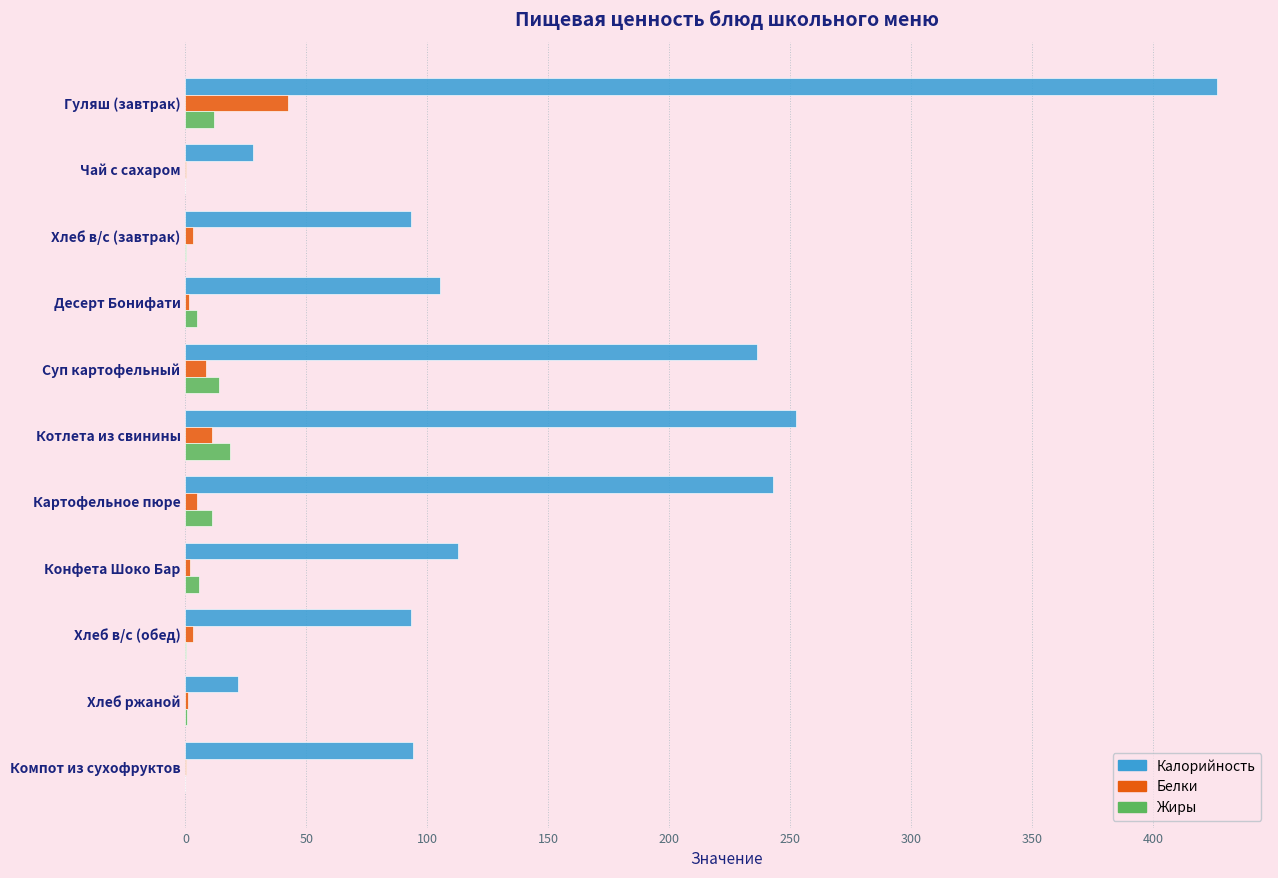

Read the Калорийность value at Котлета из свинины.

252.1